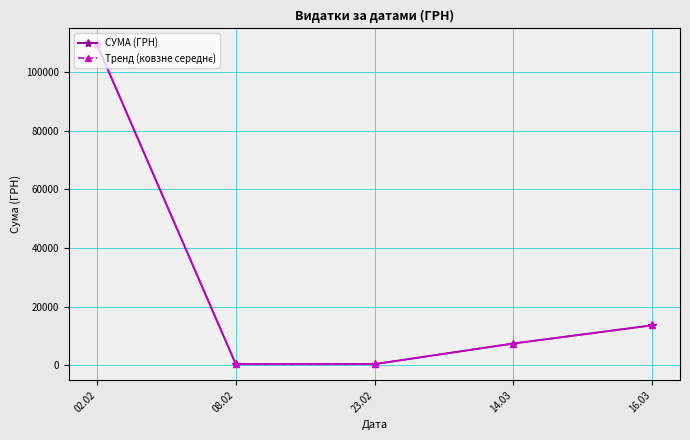

True or false: СУМА (ГРН) and Тренд (ковзне середнє) intersect in this chart.

False